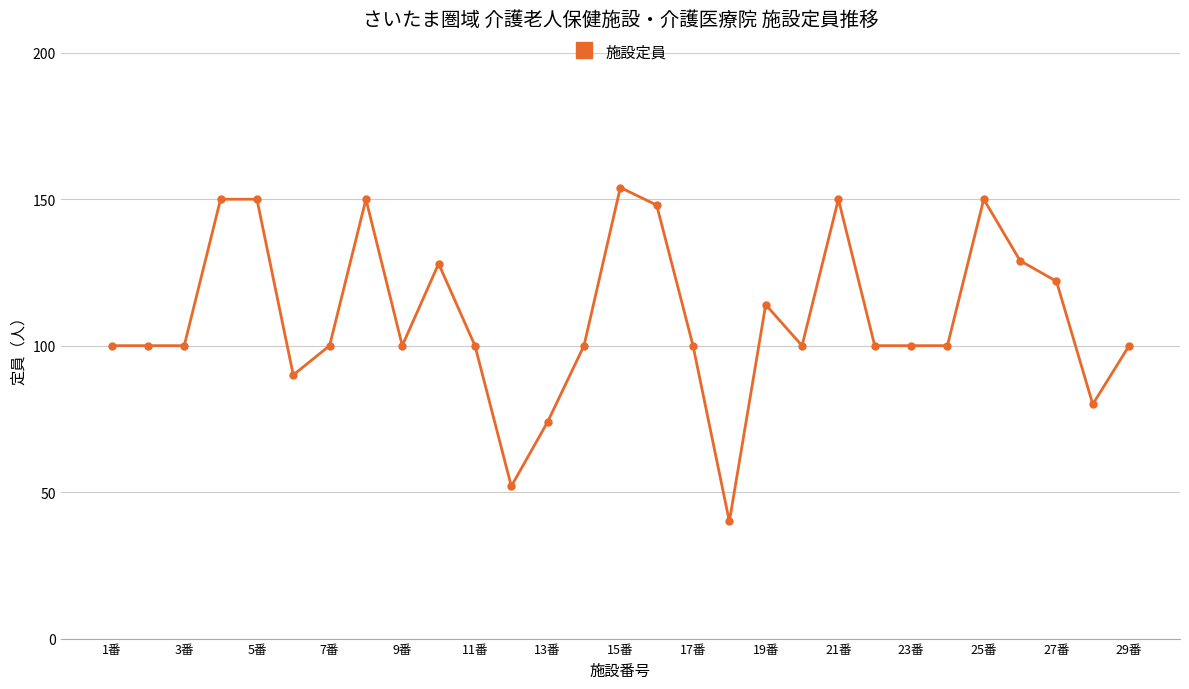

True or false: there are more than 0 points higher than both neighbors.

True